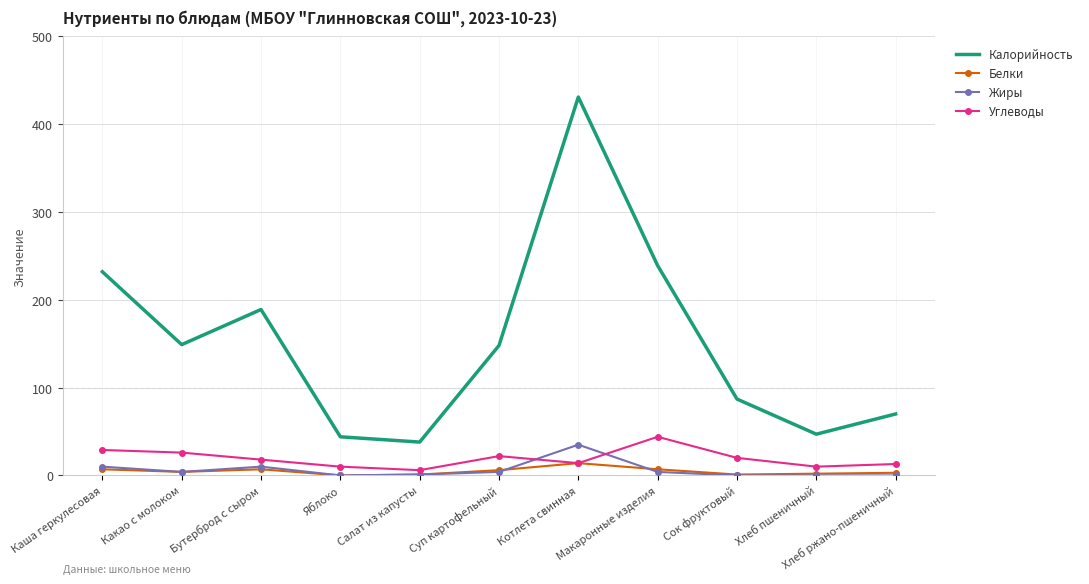

Where do Углеводы and Жиры first cross each other?

Суп картофельный and Котлета свинная